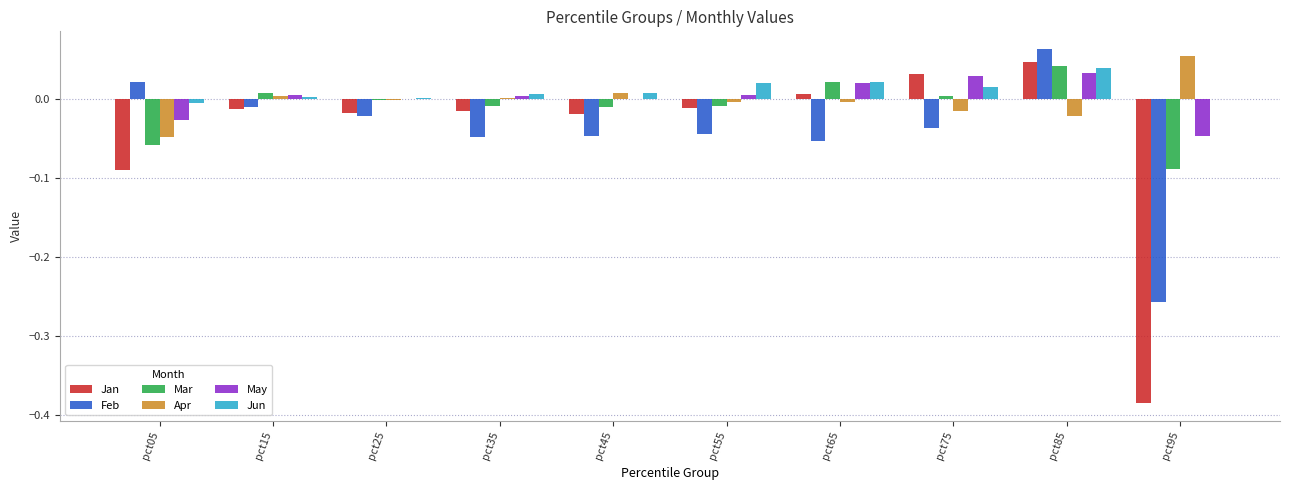

Are the bars horizontal?

No